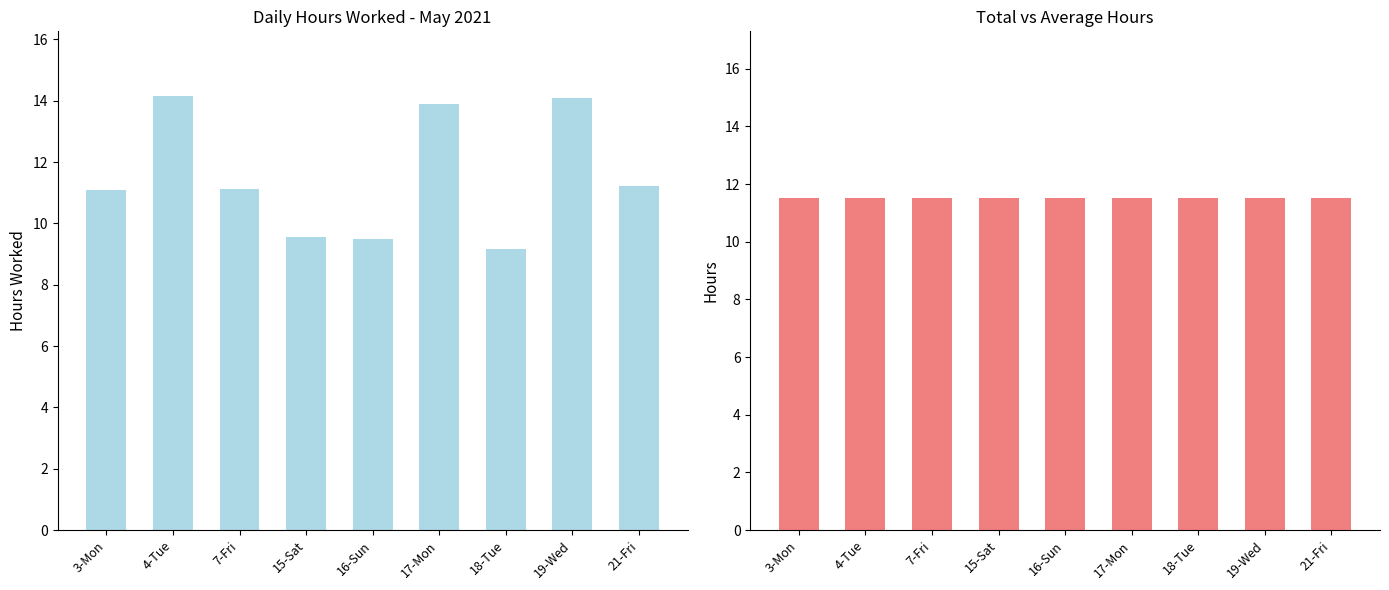

Is it true that Avg Hours equals 6.0 at 17-Mon?

False